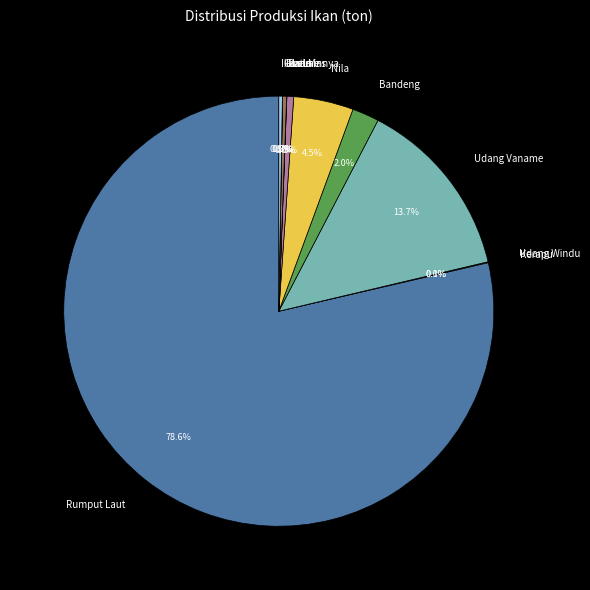

The Ikan Mas slice represents 0% of the pie. True or false?

True